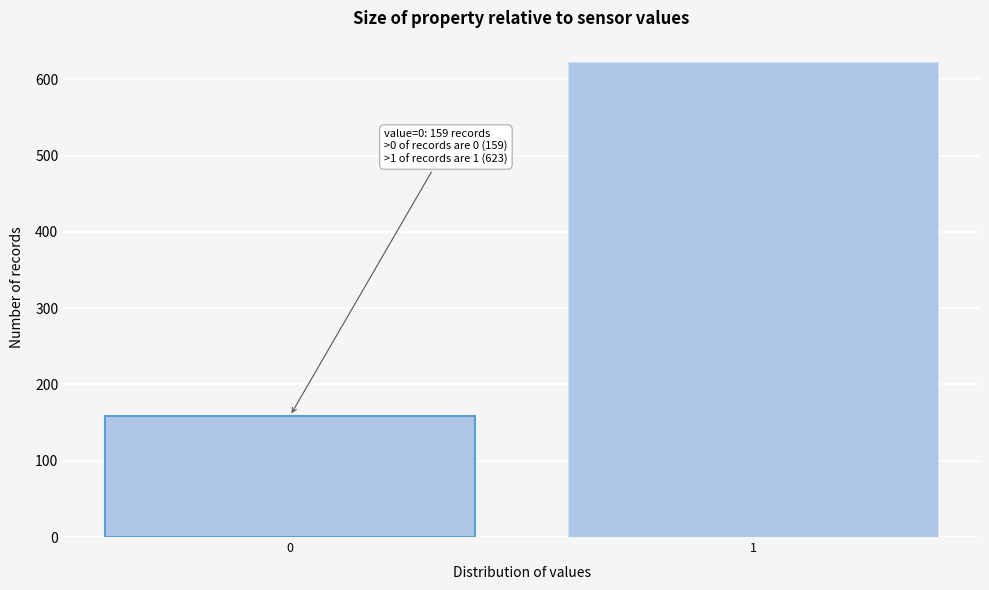

Reading left to right, what are all the values shown in this chart?

0=159	1=623